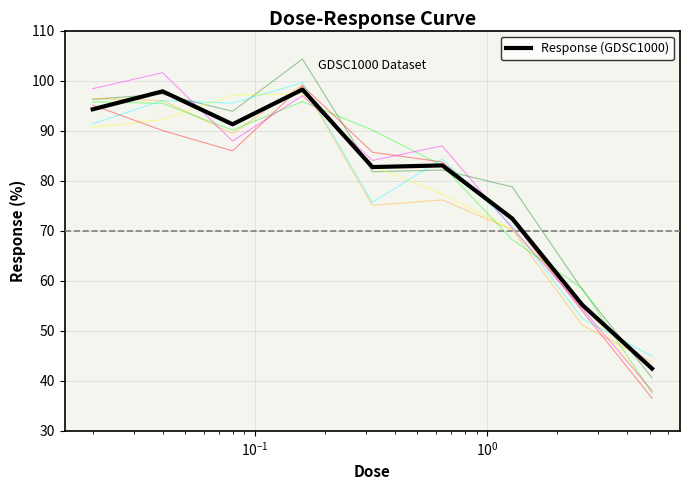

Is this an area chart (filled region under the line)?

No